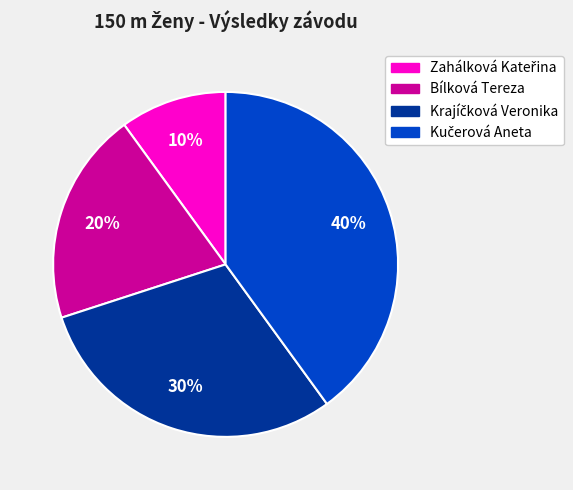

To the nearest percent, what portion does Bílková Tereza represent?

20%